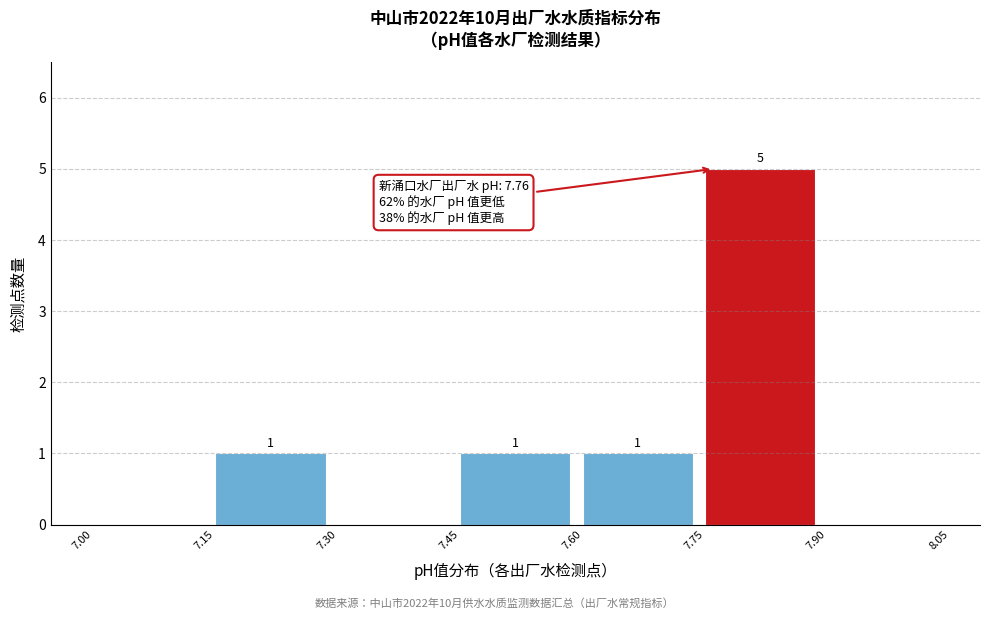

Over which range of the x-axis is the bar tallest?

7.75 to 7.90